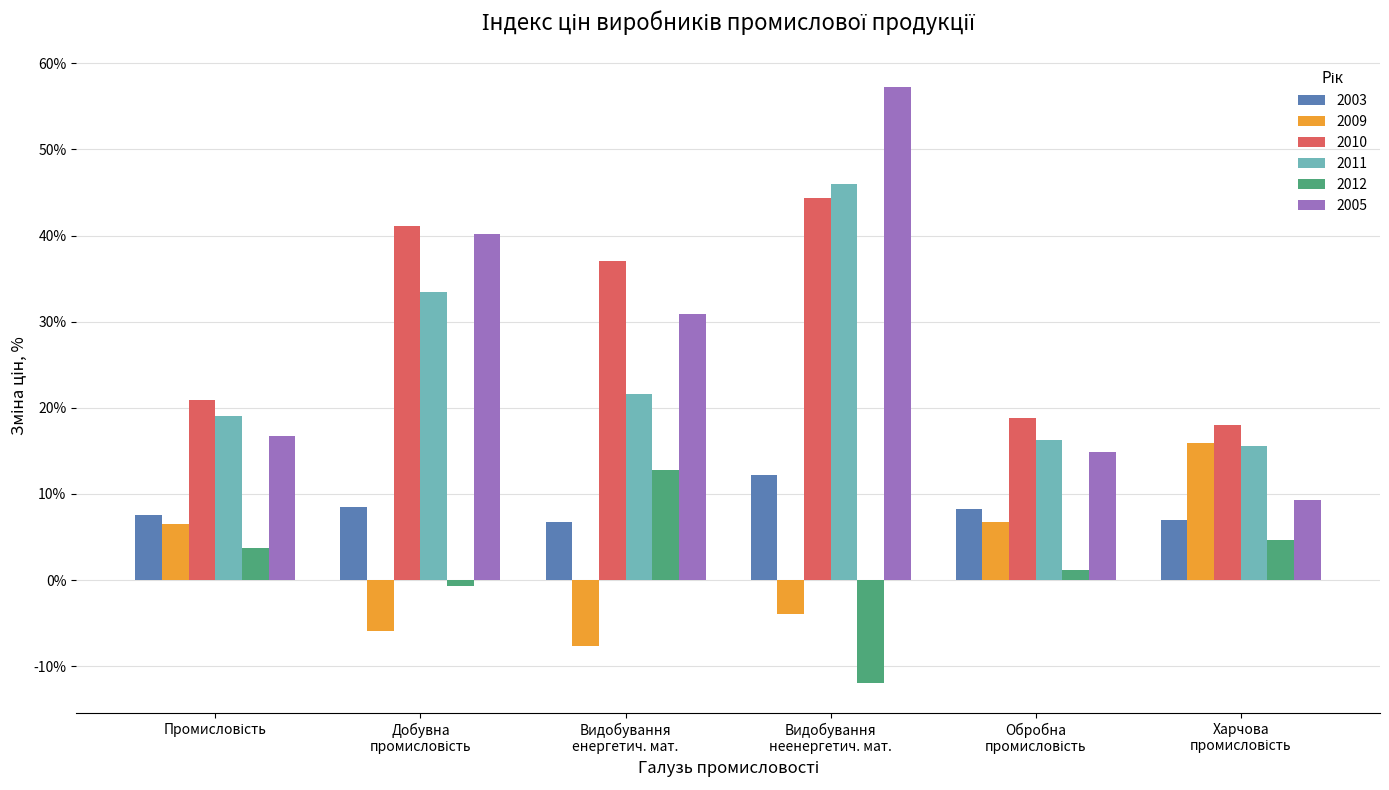

At how many categories does at least one series exceed 36?

3